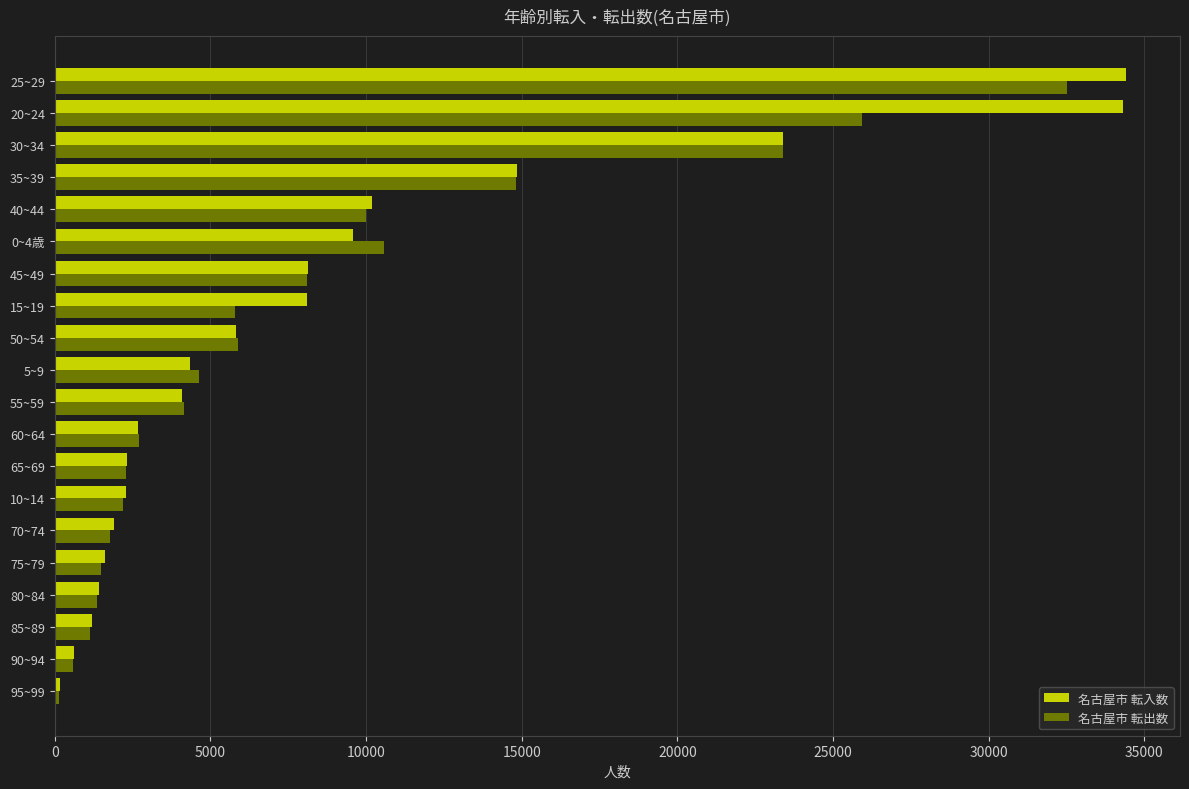

At which category is the sum across all series the highest?

25~29